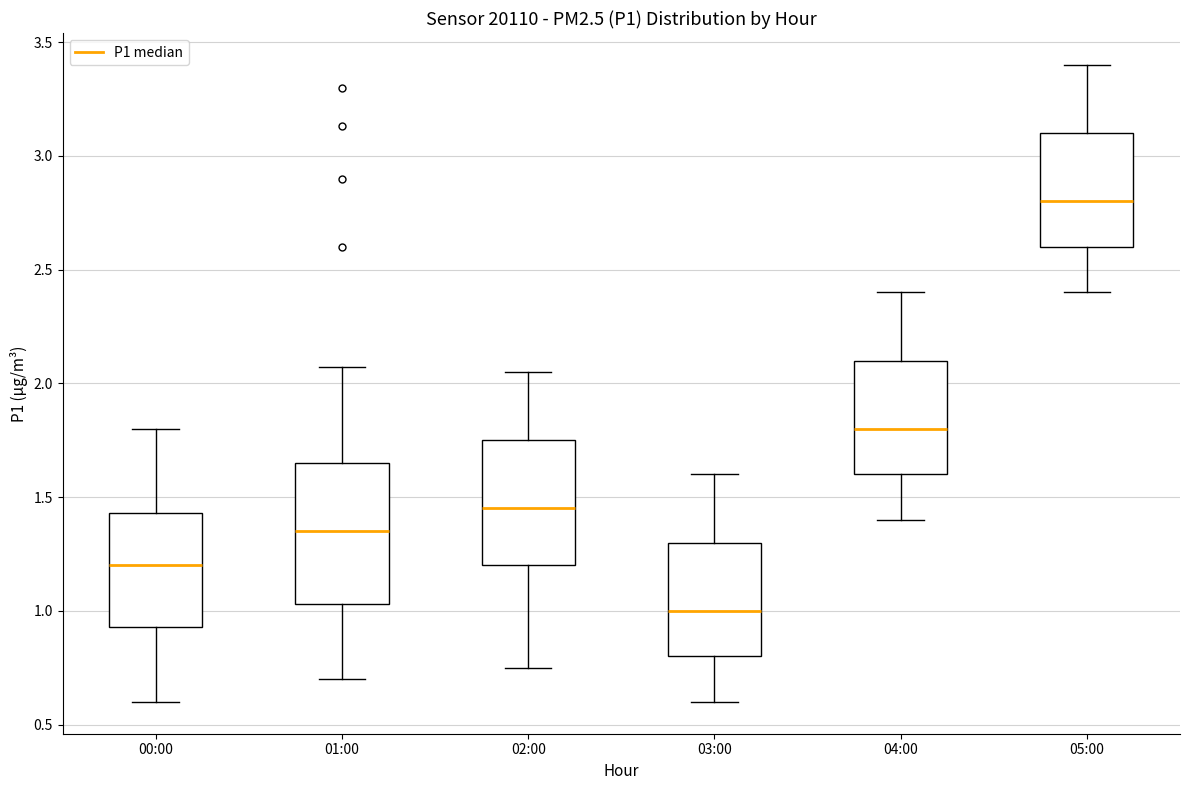

Reading left to right, read every box against the y-axis: the position of its median line, the range the box covers, and the ends of its whiskers. The values are not printed on the chart, so give them approximately, as read against the axis.

00:00: median 1.20, box 0.95 to 1.45, whiskers 0.60 to 1.80
01:00: median 1.35, box 1.05 to 1.65, whiskers 0.70 to 2.05
02:00: median 1.45, box 1.20 to 1.75, whiskers 0.75 to 2.05
03:00: median 1.00, box 0.80 to 1.30, whiskers 0.60 to 1.60
04:00: median 1.80, box 1.60 to 2.10, whiskers 1.40 to 2.40
05:00: median 2.80, box 2.60 to 3.10, whiskers 2.40 to 3.40